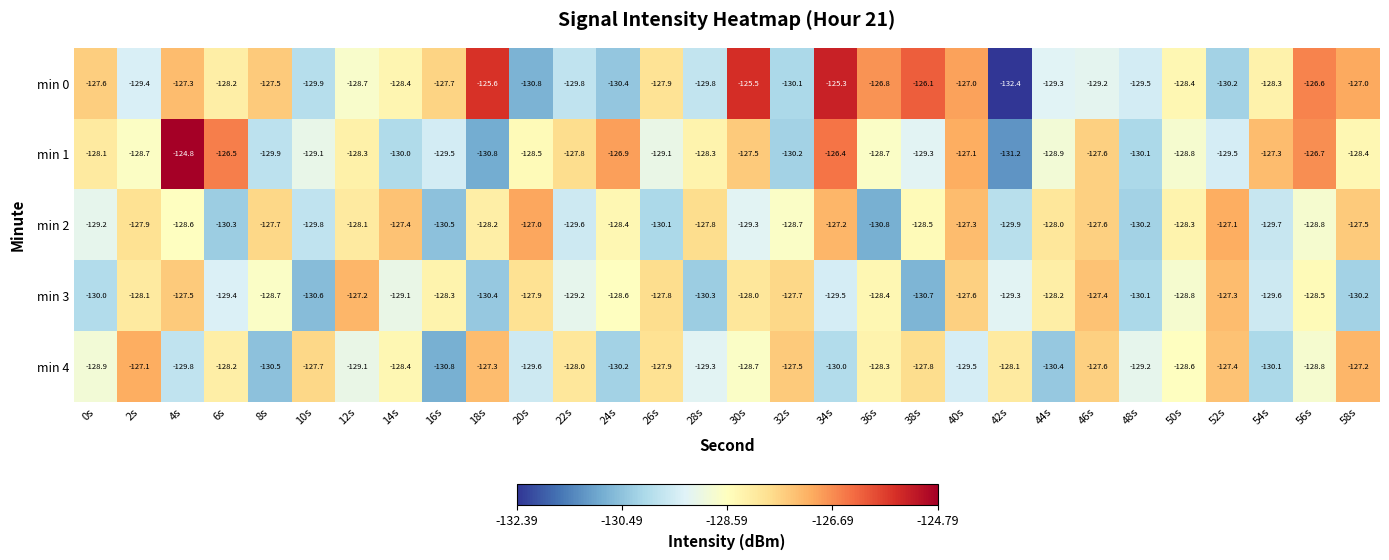

What is the difference between the maximum and second lowest values in the min 4 series?

3.4